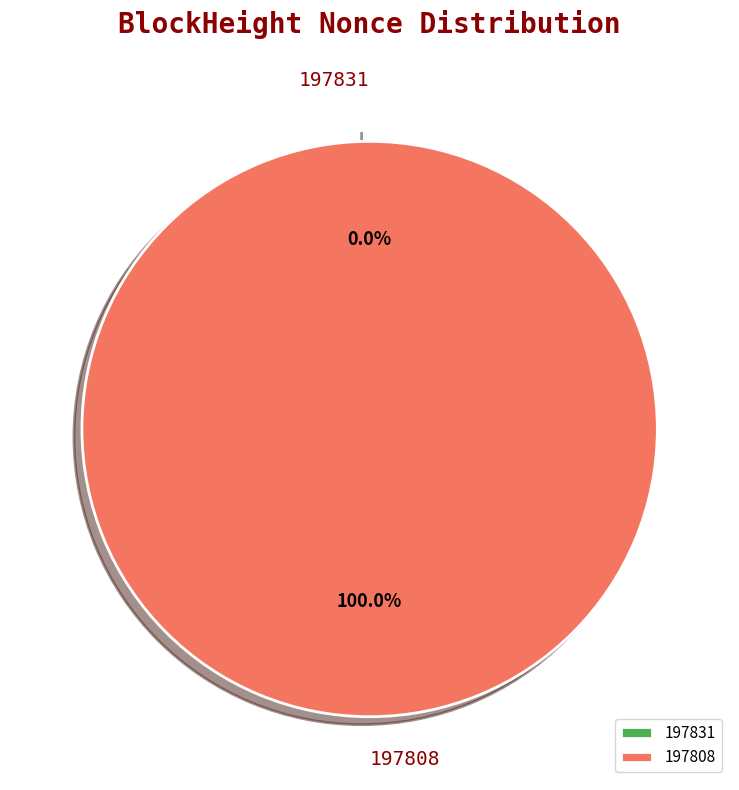

Is it true that 197831 is 0% of the pie?

True